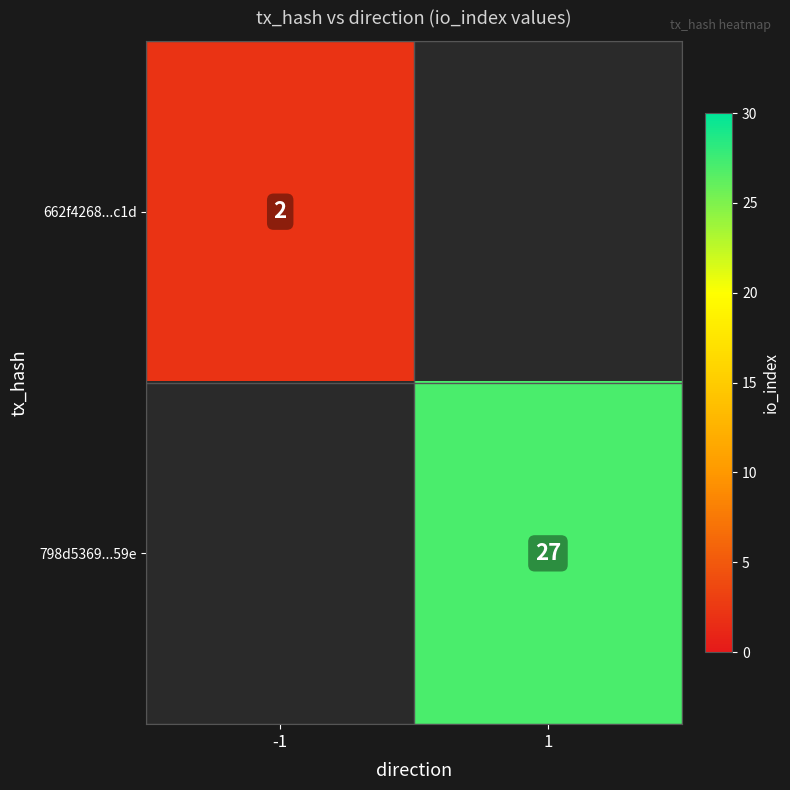

The 798d5369...59e series shows 47 at 1. True or false?

False